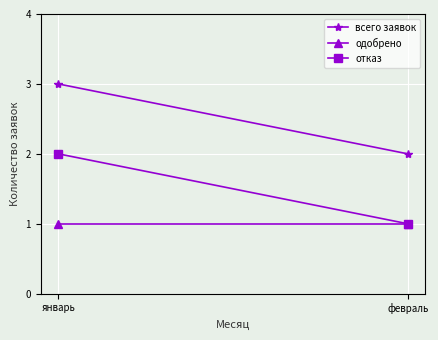

The всего заявок series shows 1 at февраль. True or false?

False